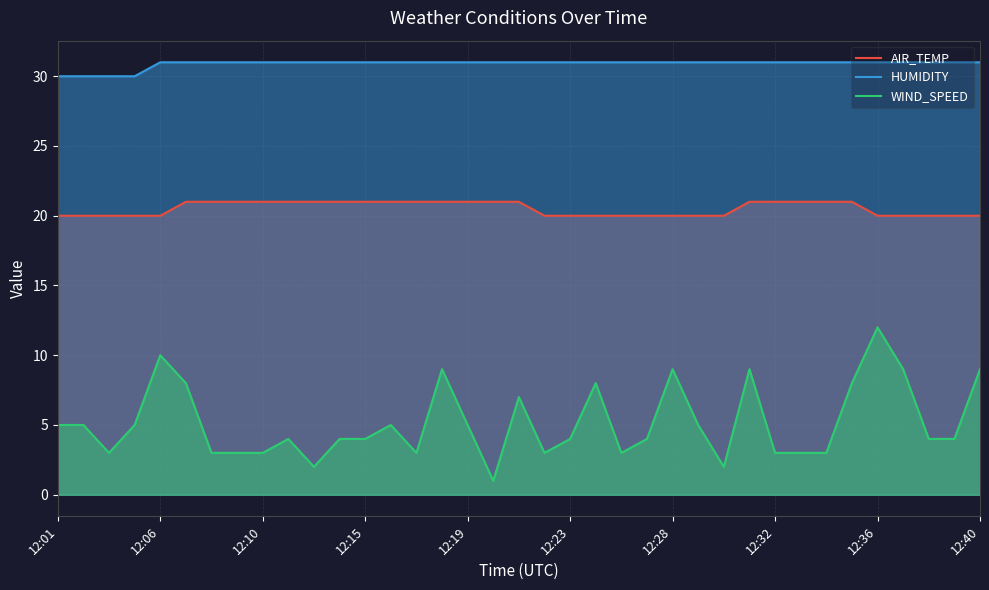

What is the value of the AIR_TEMP point at the 23rd from the left?

20